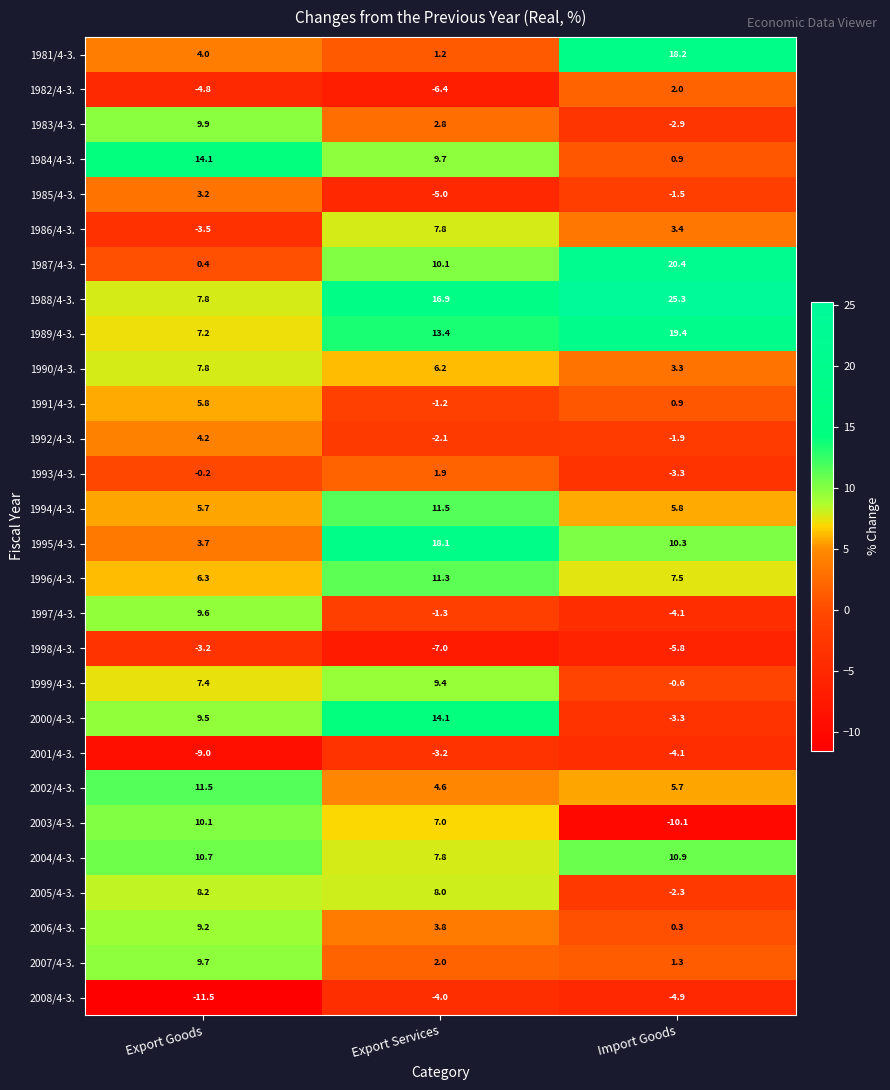

Which series has the widest spread of values?

2003/4-3.